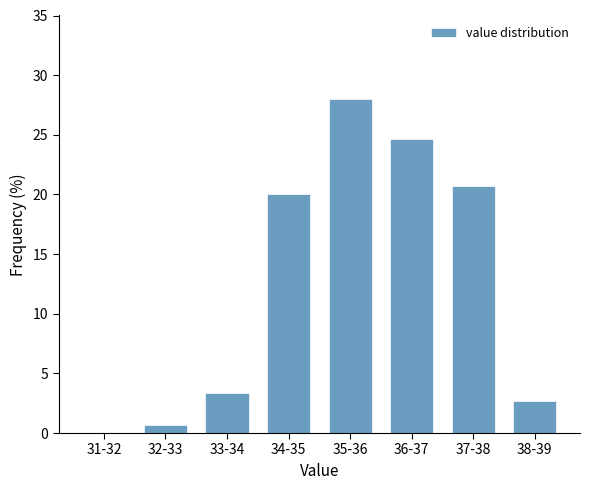

Reading left to right, what are all the values shown in this chart?

31-32=0.0	32-33=0.7	33-34=3.3	34-35=20.0	35-36=28.0	36-37=24.7	37-38=20.7	38-39=2.7